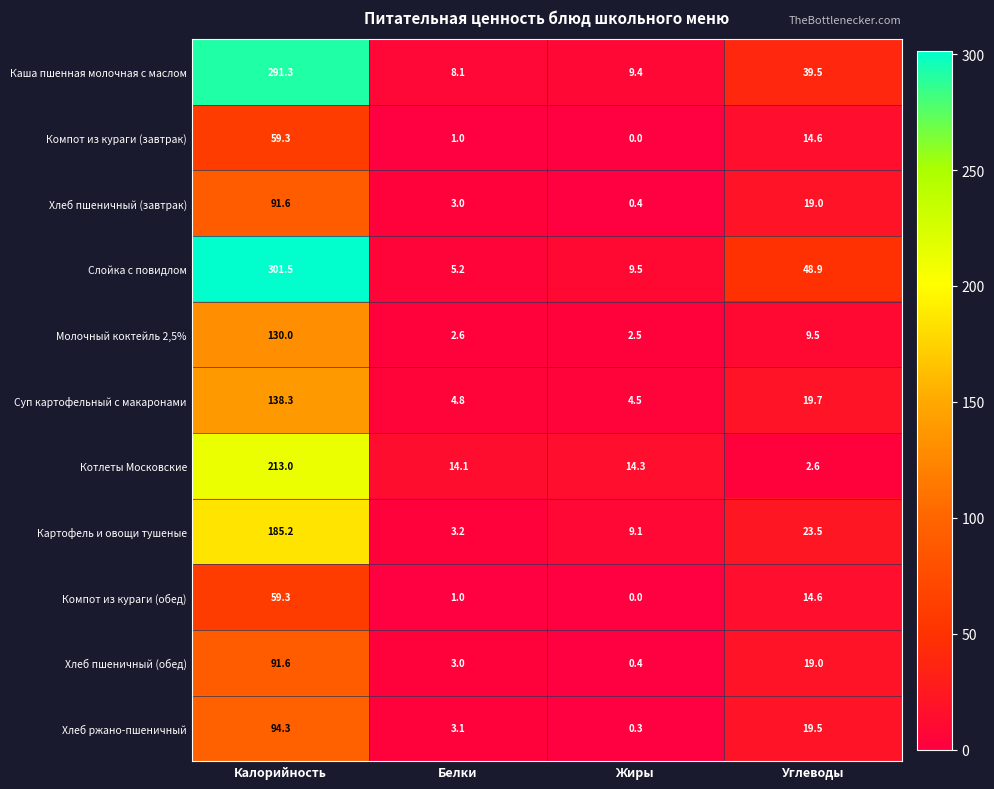

Between Калорийность and Белки, which series saw the biggest shift?

Слойка с повидлом